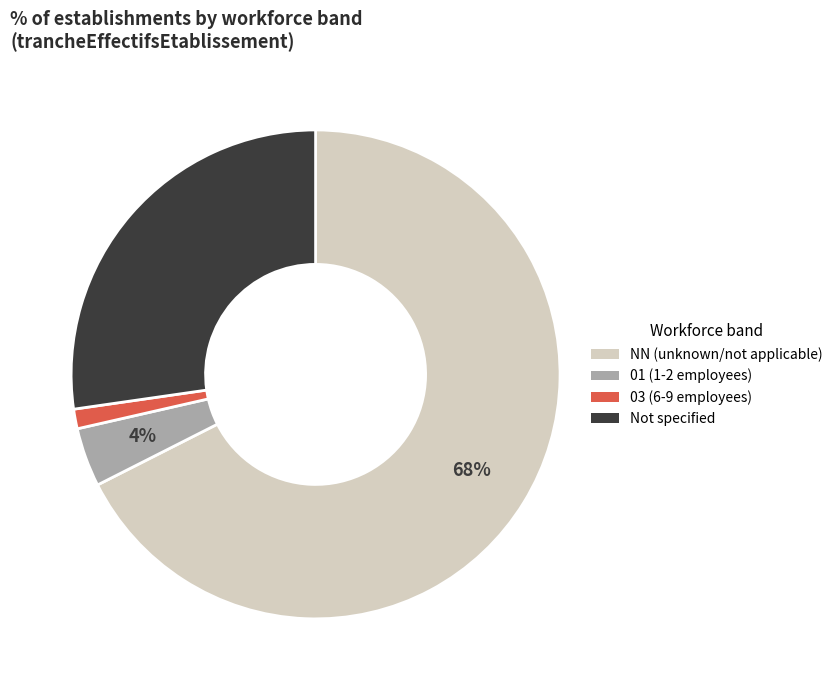

Count the number of slices in the pie.

4